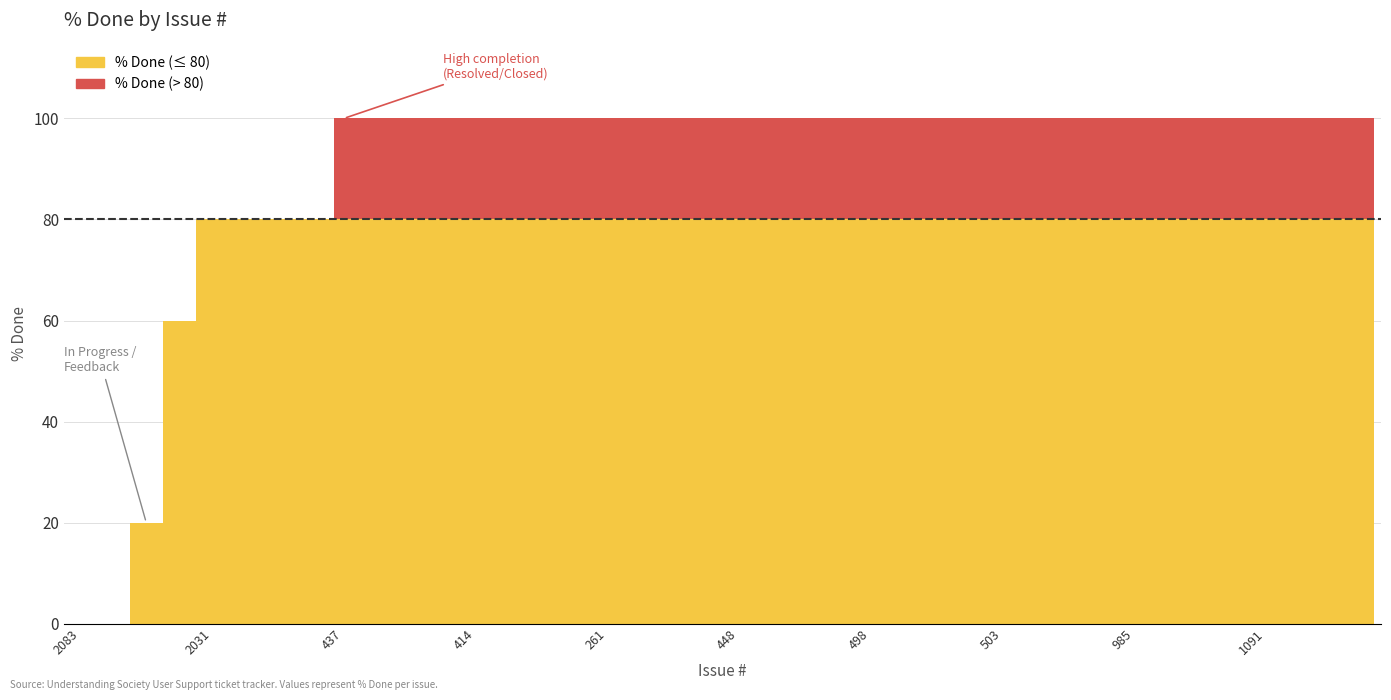

What is the average value?

90